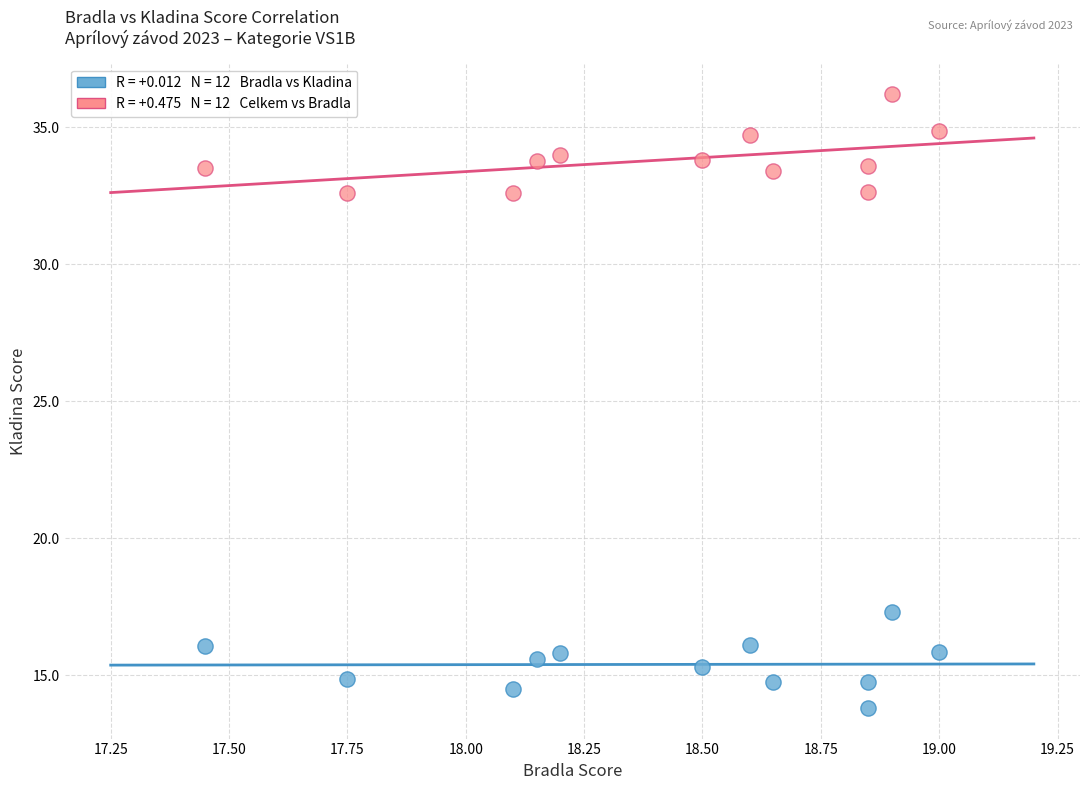

Across all data points, what is the range of X values (max minus min)?

1.6